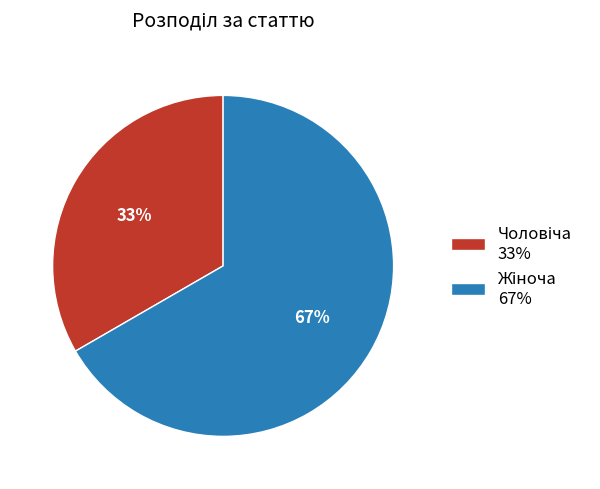

To the nearest percent, what is the average slice percentage?

50%